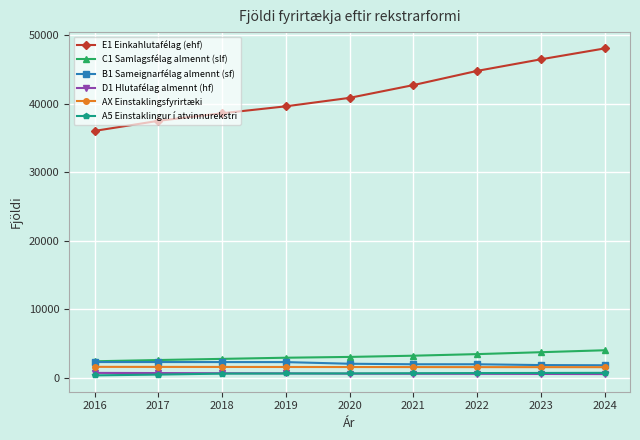

The value of B1 Sameignarfélag almennt (sf) at 2016 is 2277. True or false?

True